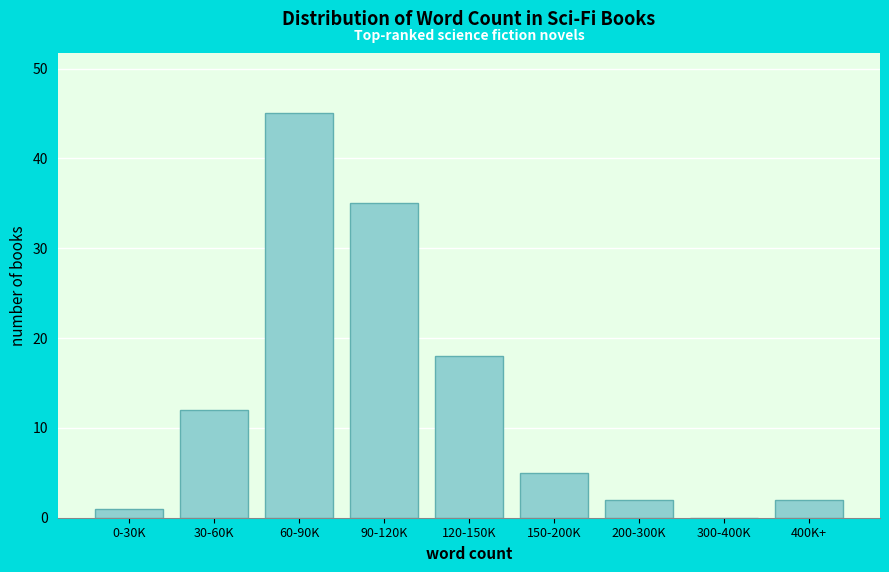

Reading left to right, transcribe all the data shown in this chart.

0-30K=1	30-60K=12	60-90K=45	90-120K=35	120-150K=18	150-200K=5	200-300K=2	300-400K=0	400K+=2